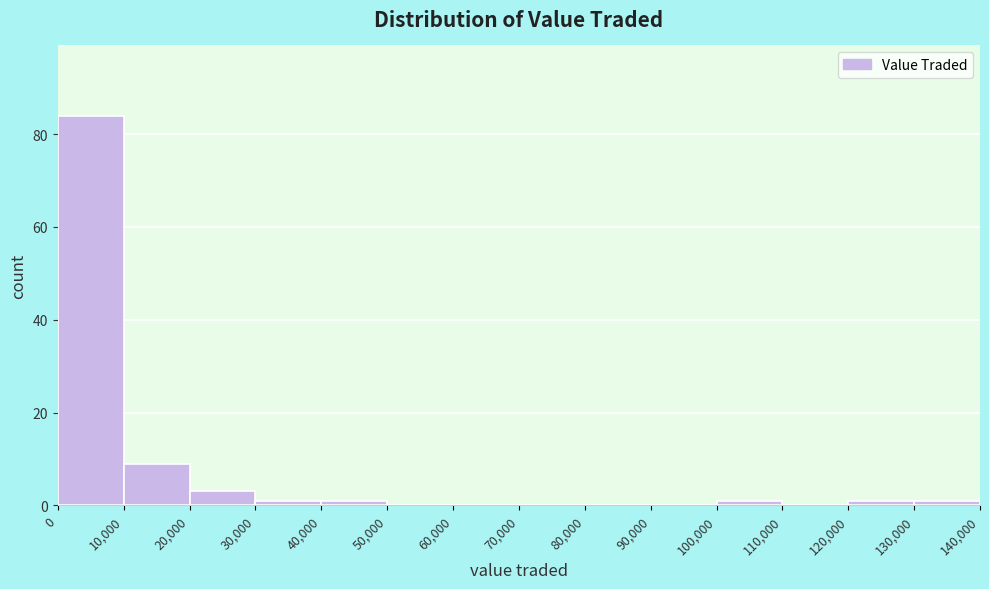

Reading left to right, transcribe this chart: for each bar, give the range it covers on the x-axis and its height. The values are not printed on the chart, so give them approximately, as read against the axis.

0 to 10,000: 84
10,000 to 20,000: 10
20,000 to 30,000: 4
30,000 to 40,000: under 2
40,000 to 50,000: under 2
50,000 to 60,000: 0
60,000 to 70,000: 0
70,000 to 80,000: 0
80,000 to 90,000: 0
90,000 to 100,000: 0
100,000 to 110,000: under 2
110,000 to 120,000: 0
120,000 to 130,000: under 2
130,000 to 140,000: under 2